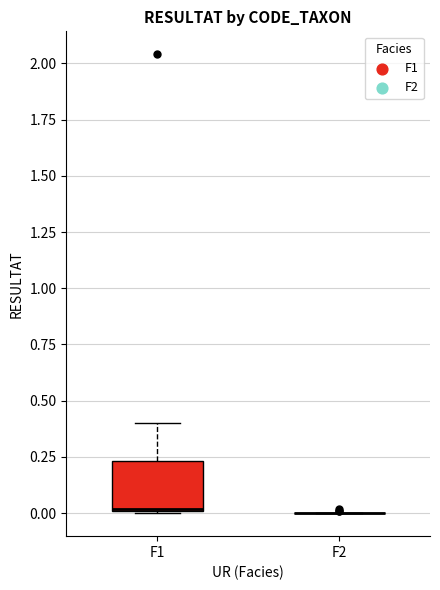

Reading left to right, transcribe this box plot: for each box, give where its median line is, the range the box spans, and where its two whiskers end, as read against the y-axis. The values are not printed on the chart, so give them approximately, as read against the axis.

F1: median 0.00, box 0.00 to 0.25, whiskers 0.00 to 0.40
F2: box collapsed to a line at 0.00, whiskers 0.00 to 0.00